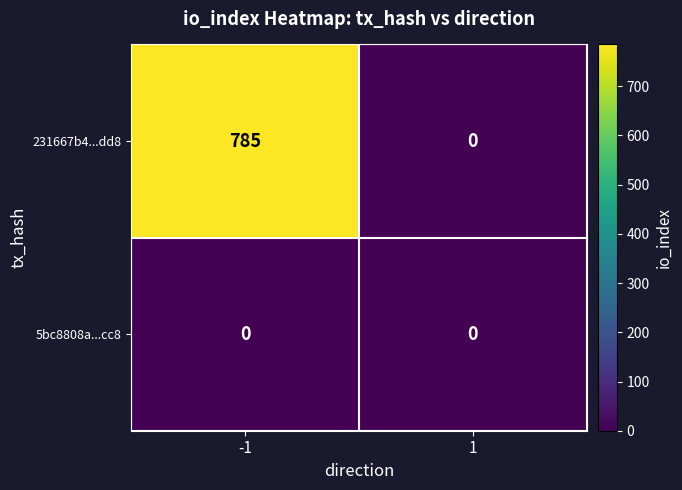

What is the highest value of the 231667b4...dd8 series?

785